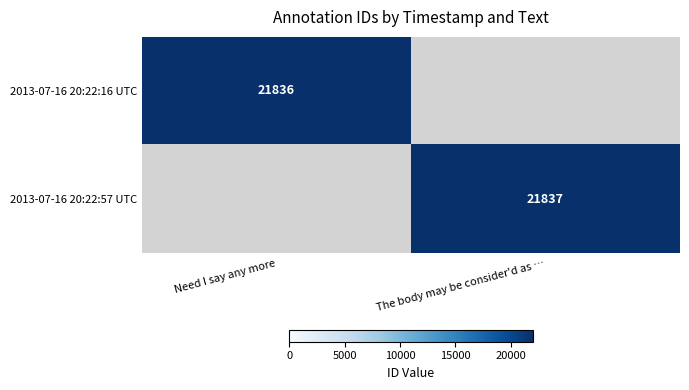

Which category has the lowest value across all series?

Need I say any more